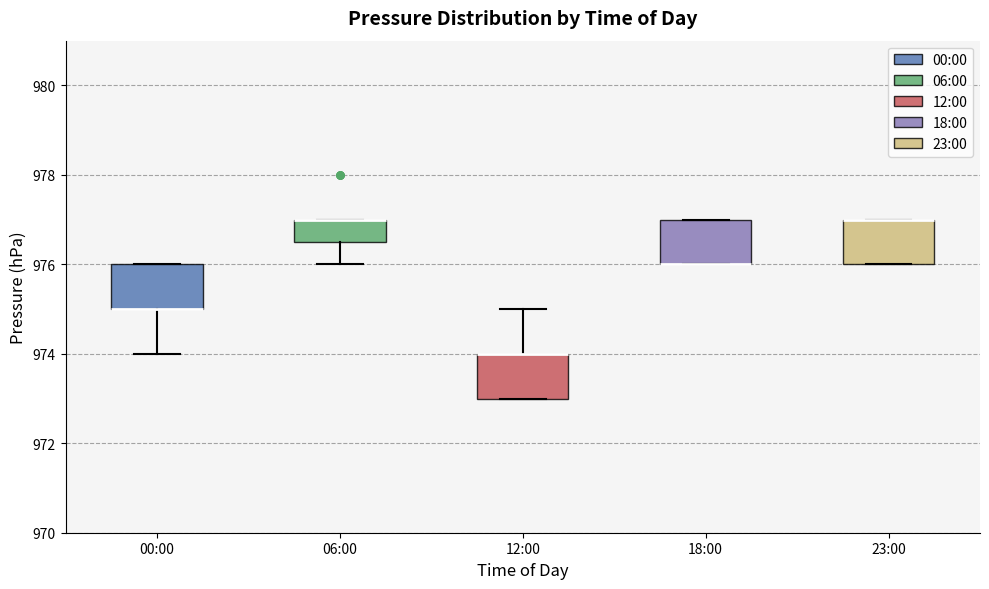

Reading left to right, transcribe this box plot: for each box, give where its median line is, the range the box spans, and where its two whiskers end, as read against the y-axis. The values are not printed on the chart, so give them approximately, as read against the axis.

00:00: median 975.0 (drawn on the box's lower edge), box 975.0 to 976.0, whiskers 974.0 to 976.0
06:00: median 977.0 (drawn on the box's upper edge), box 976.6 to 977.0, whiskers 976.0 to 977.0
12:00: median 974.0 (drawn on the box's upper edge), box 973.0 to 974.0, whiskers 973.0 to 975.0
18:00: median 976.0 (drawn on the box's lower edge), box 976.0 to 977.0, whiskers 976.0 to 977.0
23:00: median 977.0 (drawn on the box's upper edge), box 976.0 to 977.0, whiskers 976.0 to 977.0